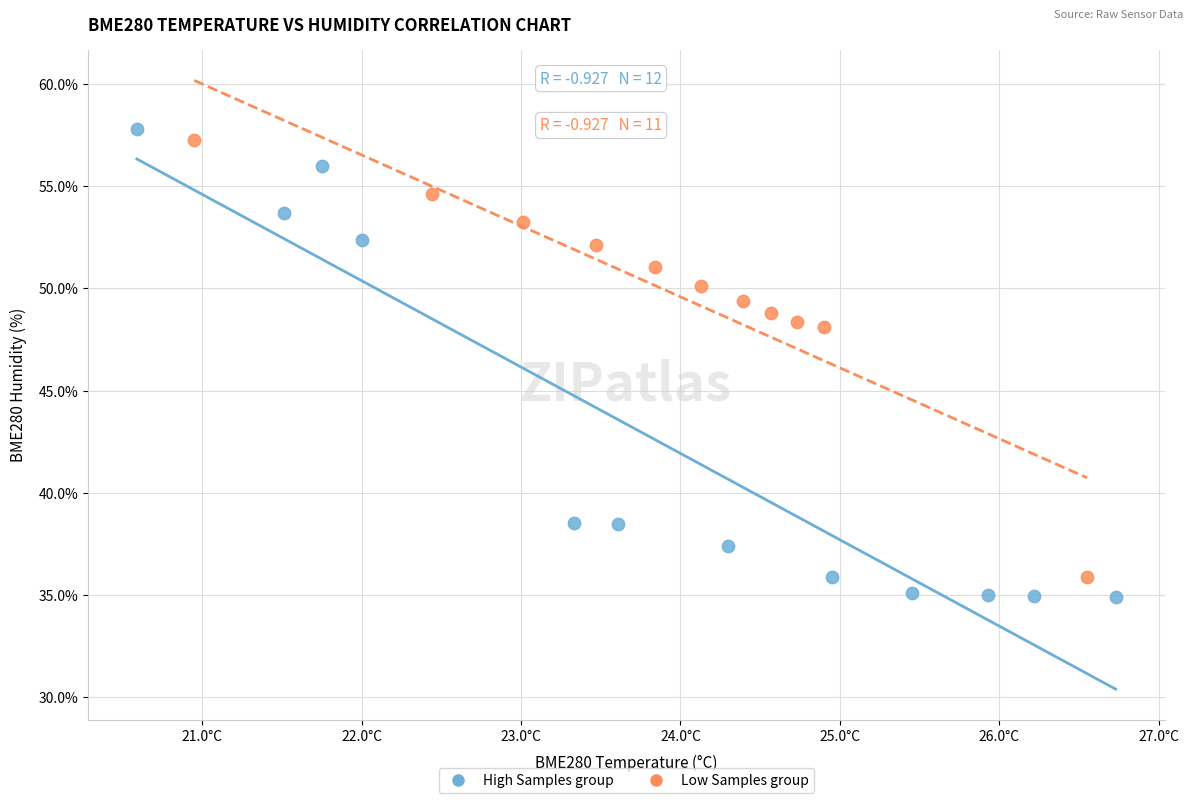

Which series has the largest Y range (max minus min)?

High Samples group